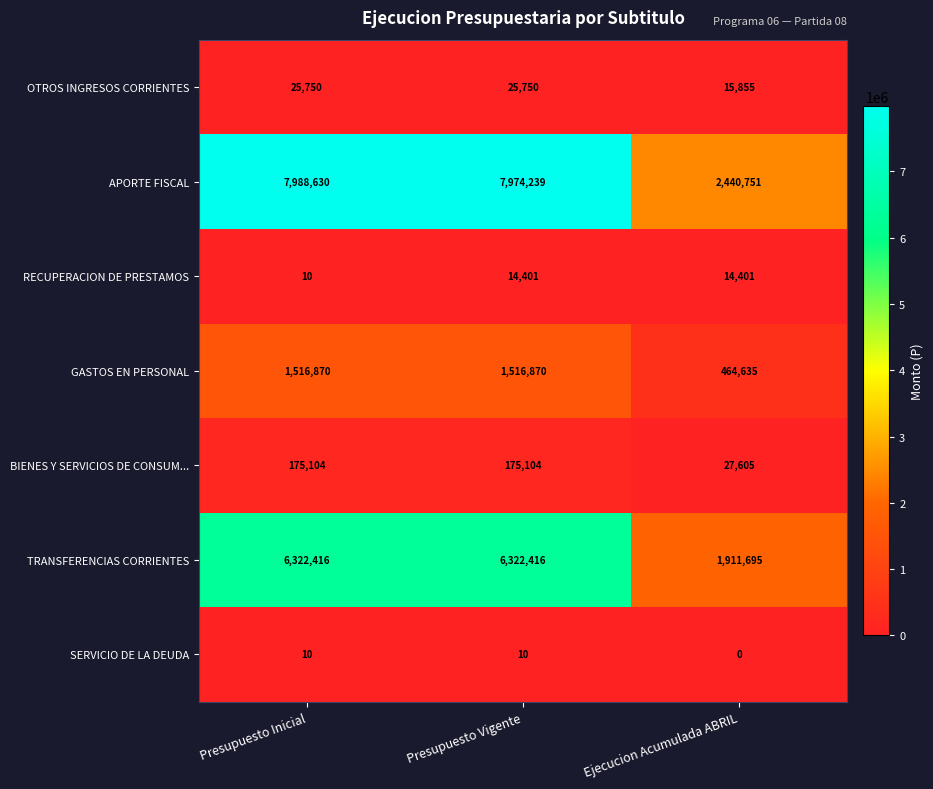

Which series has the widest spread of values?

APORTE FISCAL